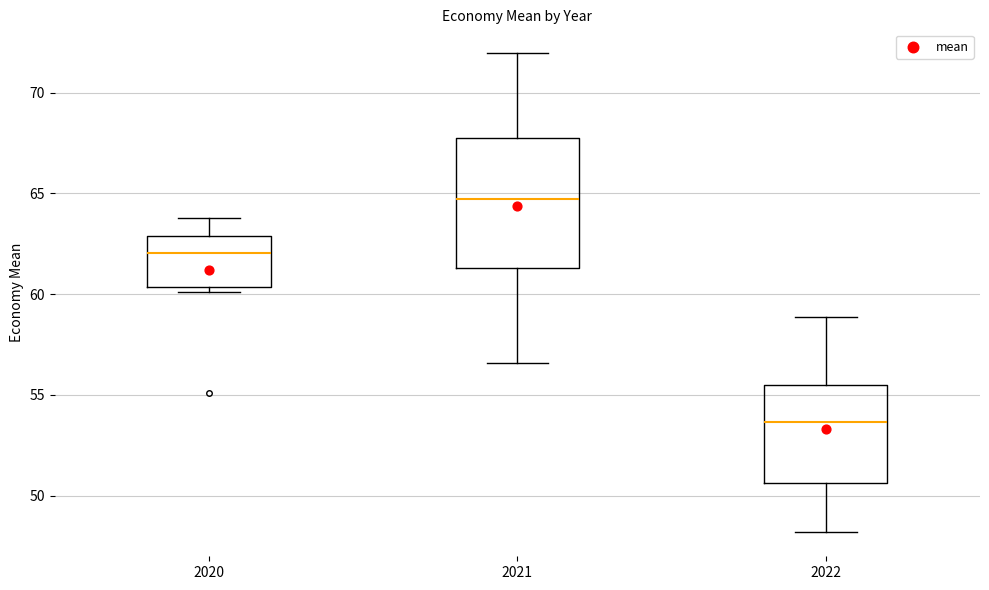

Which box has the lowest median line?

2022